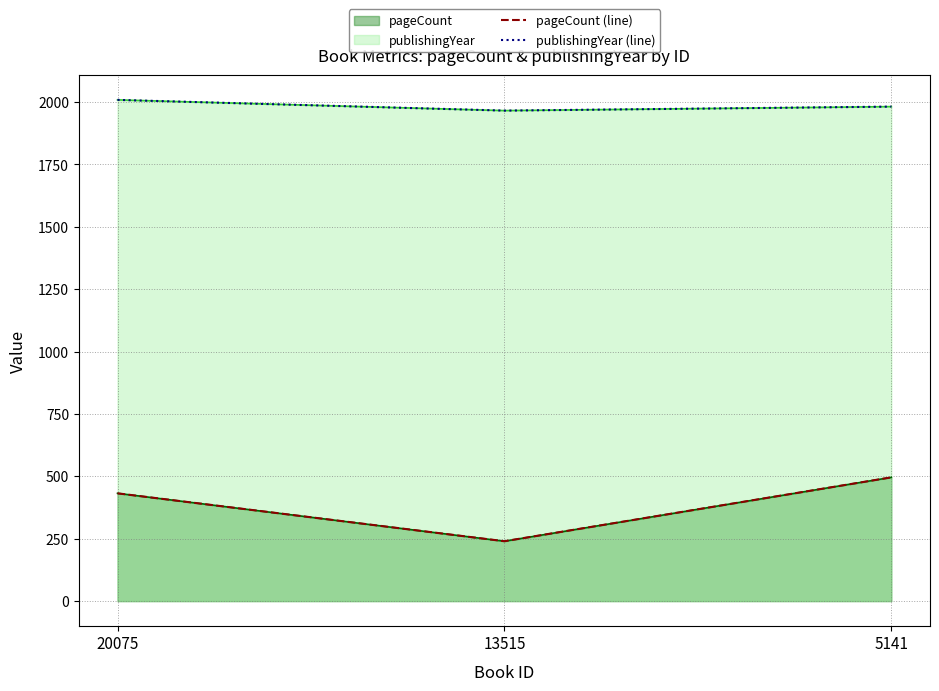

At which category is the sum across all series the highest?

5141